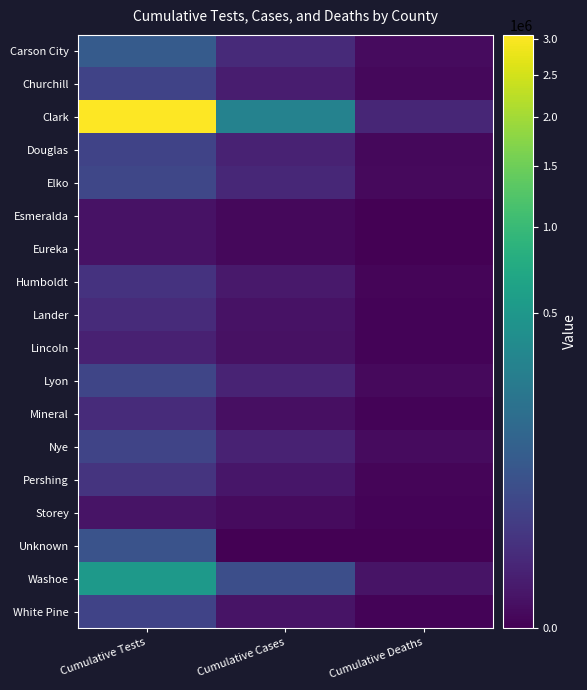

Reading right to left, extract all data points from this chart.

Carson City: Cumulative Deaths=130	Cumulative Cases=7273	Cumulative Tests=85513
Churchill: Cumulative Deaths=49	Cumulative Cases=2388	Cumulative Tests=30974
Clark: Cumulative Deaths=5108	Cumulative Cases=300358	Cumulative Tests=3059044
Douglas: Cumulative Deaths=40	Cumulative Cases=3564	Cumulative Tests=30517
Elko: Cumulative Deaths=69	Cumulative Cases=5662	Cumulative Tests=37701
Esmeralda: Cumulative Deaths=0	Cumulative Cases=42	Cumulative Tests=525
Eureka: Cumulative Deaths=0	Cumulative Cases=63	Cumulative Tests=563
Humboldt: Cumulative Deaths=14	Cumulative Cases=1366	Cumulative Tests=13117
Lander: Cumulative Deaths=9	Cumulative Cases=507	Cumulative Tests=7810
Lincoln: Cumulative Deaths=3	Cumulative Cases=420	Cumulative Tests=3324
Lyon: Cumulative Deaths=74	Cumulative Cases=4286	Cumulative Tests=34989
Mineral: Cumulative Deaths=8	Cumulative Cases=378	Cumulative Tests=7942
Nye: Cumulative Deaths=117	Cumulative Cases=3601	Cumulative Tests=33038
Pershing: Cumulative Deaths=21	Cumulative Cases=995	Cumulative Tests=13796
Storey: Cumulative Deaths=4	Cumulative Cases=140	Cumulative Tests=719
Unknown: Cumulative Deaths=0	Cumulative Cases=0	Cumulative Tests=63224
Washoe: Cumulative Deaths=722	Cumulative Cases=52386	Cumulative Tests=520580
White Pine: Cumulative Deaths=8	Cumulative Cases=706	Cumulative Tests=30526